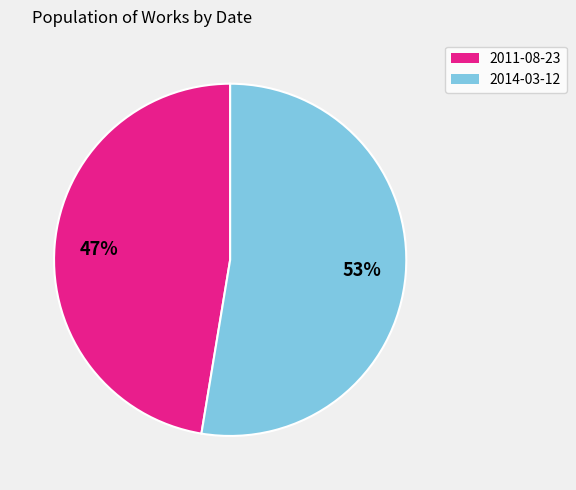

What is the ratio of the value at 2014-03-12 to the value at 2011-08-23?

1.1